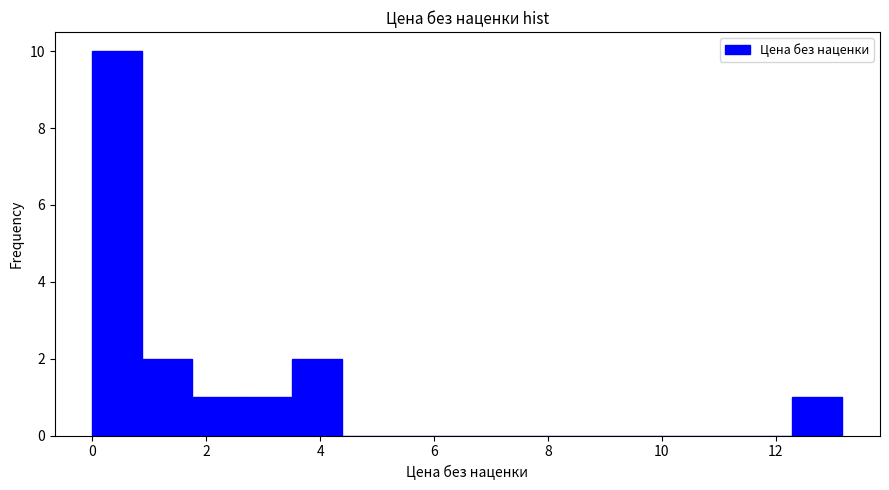

Reading left to right, transcribe this chart: for each bar, give the range it covers on the x-axis and its height. Neither the bar edges nor the heights are printed on the chart, so give them approximately, as read against the axes.

0.0 to 0.8: 10
0.8 to 1.8: 2
1.8 to 2.6: 1
2.6 to 3.6: 1
3.6 to 4.4: 2
4.4 to 5.2: 0
5.2 to 6.2: 0
6.2 to 7.0: 0
7.0 to 8.0: 0
8.0 to 8.8: 0
8.8 to 9.6: 0
9.6 to 10.6: 0
10.6 to 11.4: 0
11.4 to 12.2: 0
12.2 to 13.2: 1